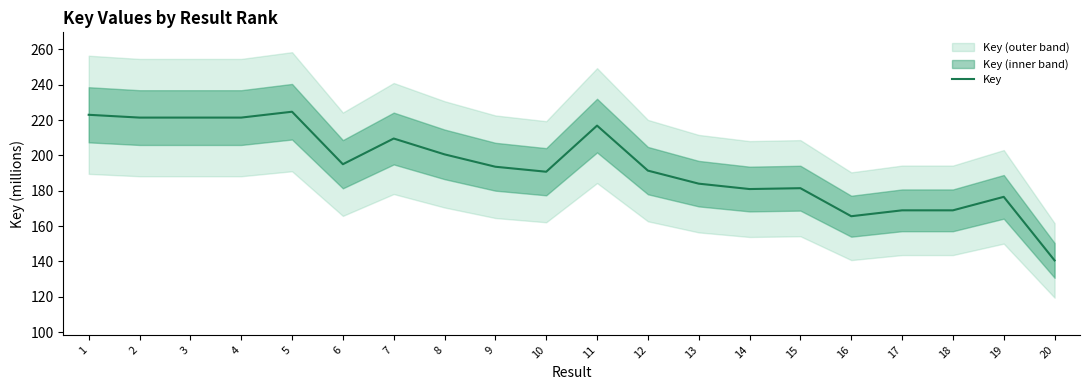

What is the difference between the maximum and second lowest values?

59.2